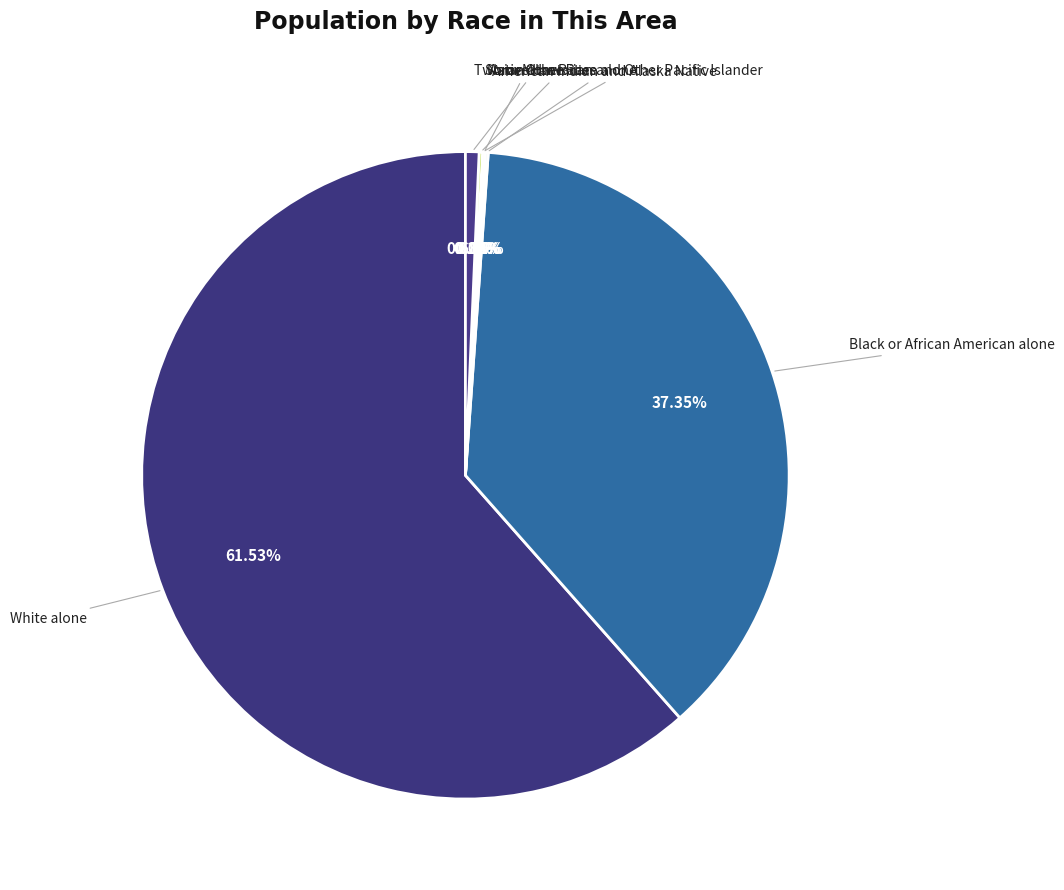

To the nearest percent, what is the difference between the Two or More Races and Native Hawaiian and Other Pacific Islander slice percentages?

1%